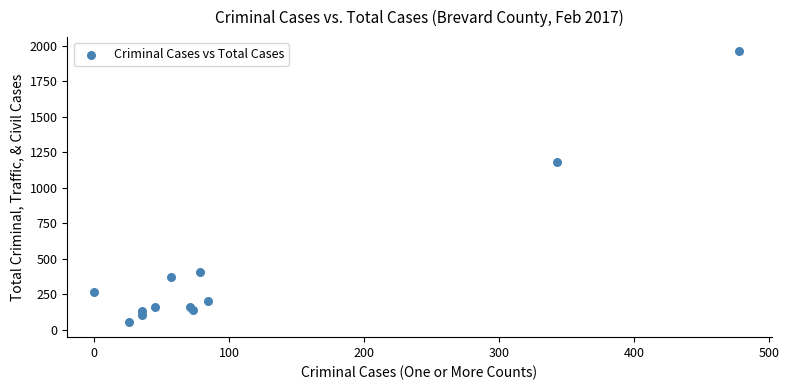

What Y value in the scatter plot is closest to 1010?

1182